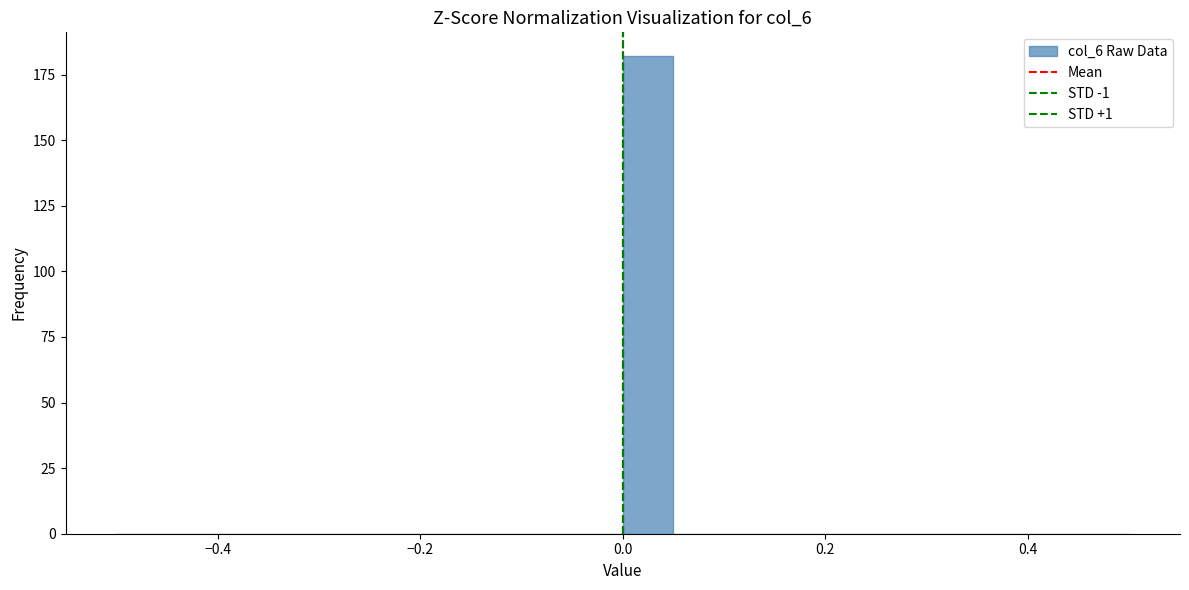

Around what value on the x-axis is the tallest bar? Give the approximate position of its centre, as read against the axis.

0.02